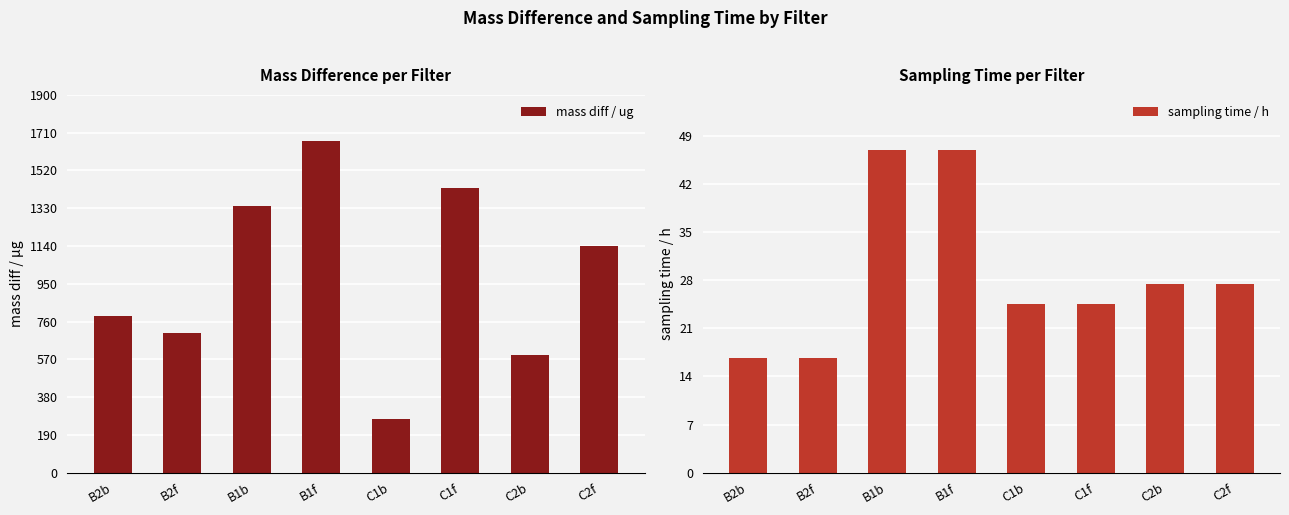

What is the total value across all series at B1b?

1387.0